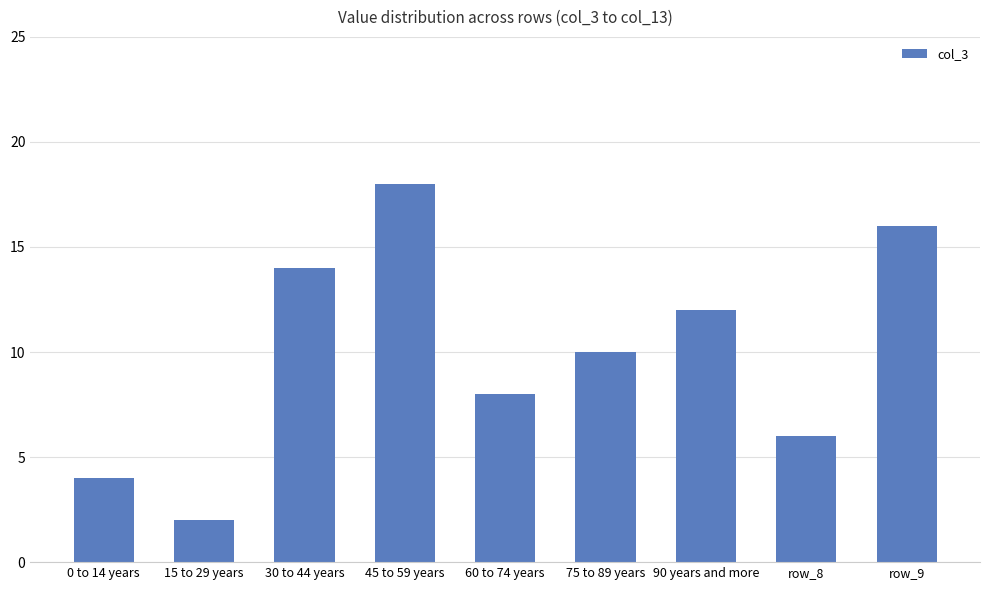

Reading right to left, list all the values displayed in this chart.

row_9=16	row_8=6	90 years and more=12	75 to 89 years=10	60 to 74 years=8	45 to 59 years=18	30 to 44 years=14	15 to 29 years=2	0 to 14 years=4